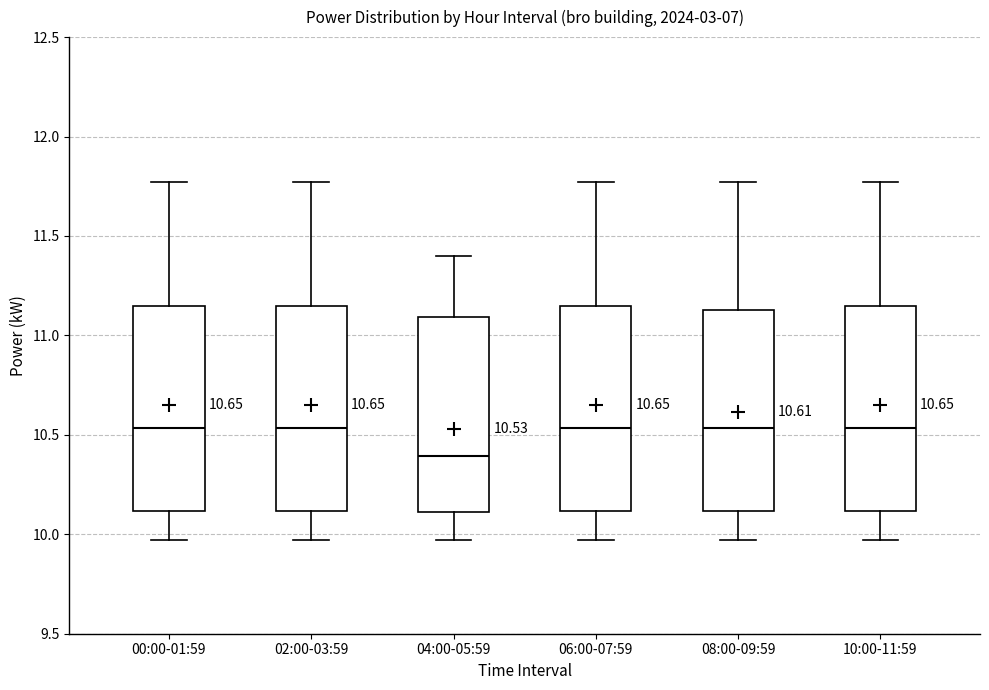

Which box's median line is the lowest?

04:00-05:59